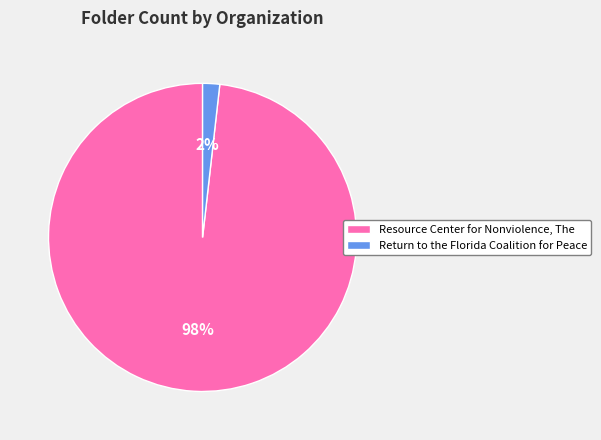

Is it true that Return to the Florida Coalition for Peace is 16% of the pie?

False